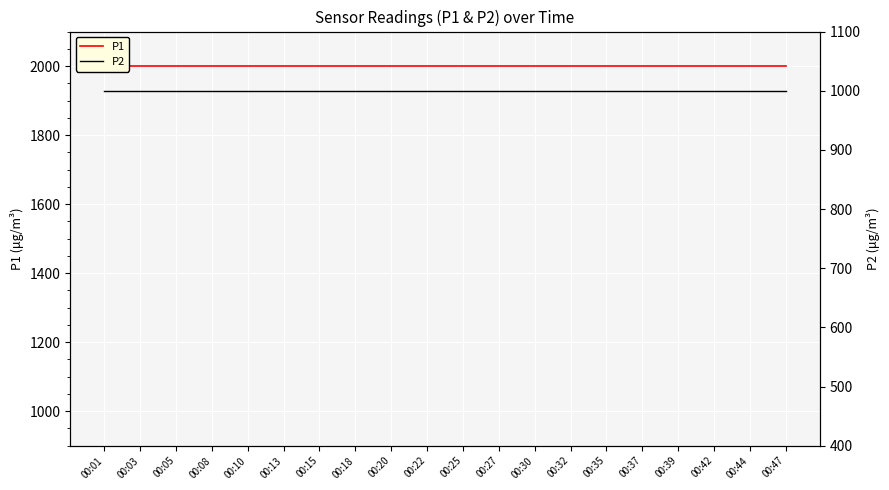

Which series has the widest spread of values?

P1